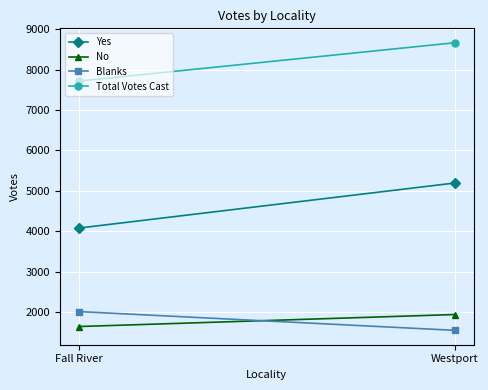

Is it true that Yes equals 7032 at Westport?

False